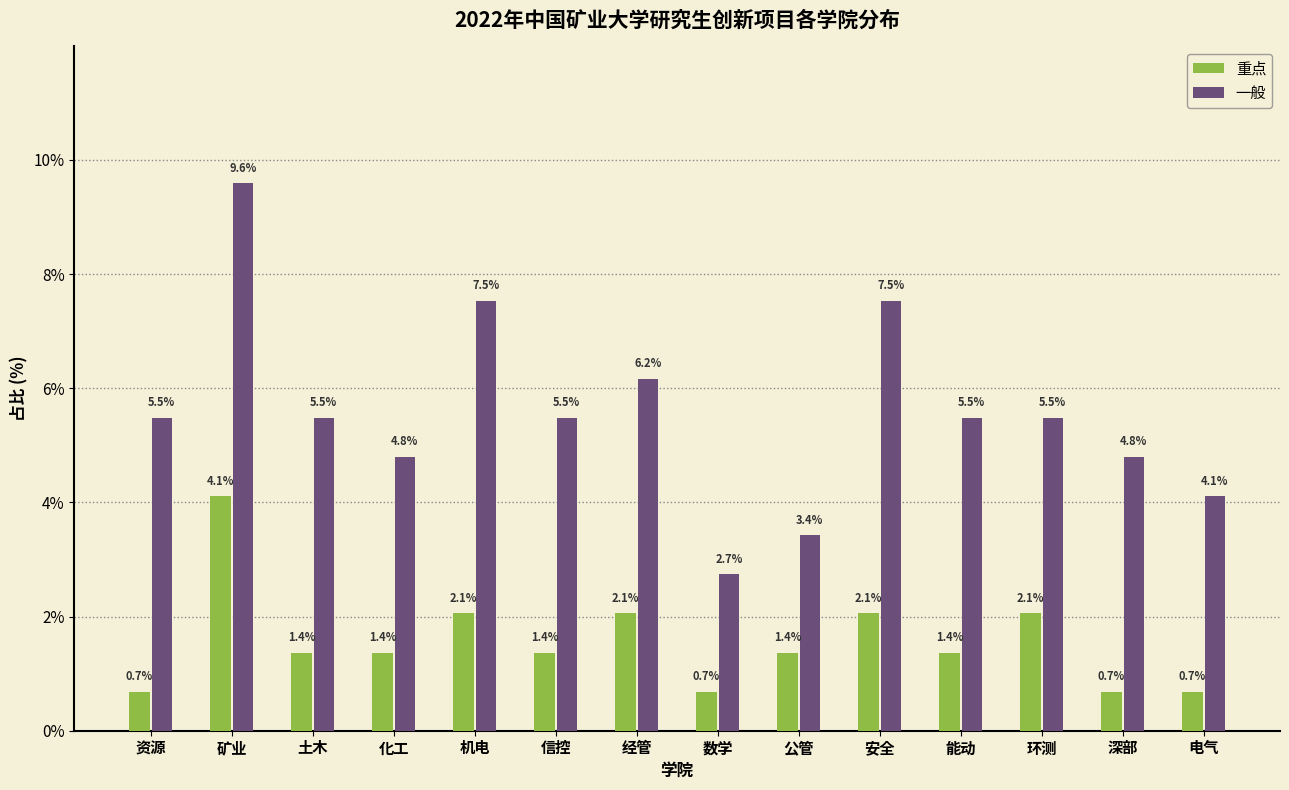

What is the greatest value displayed?

9.6